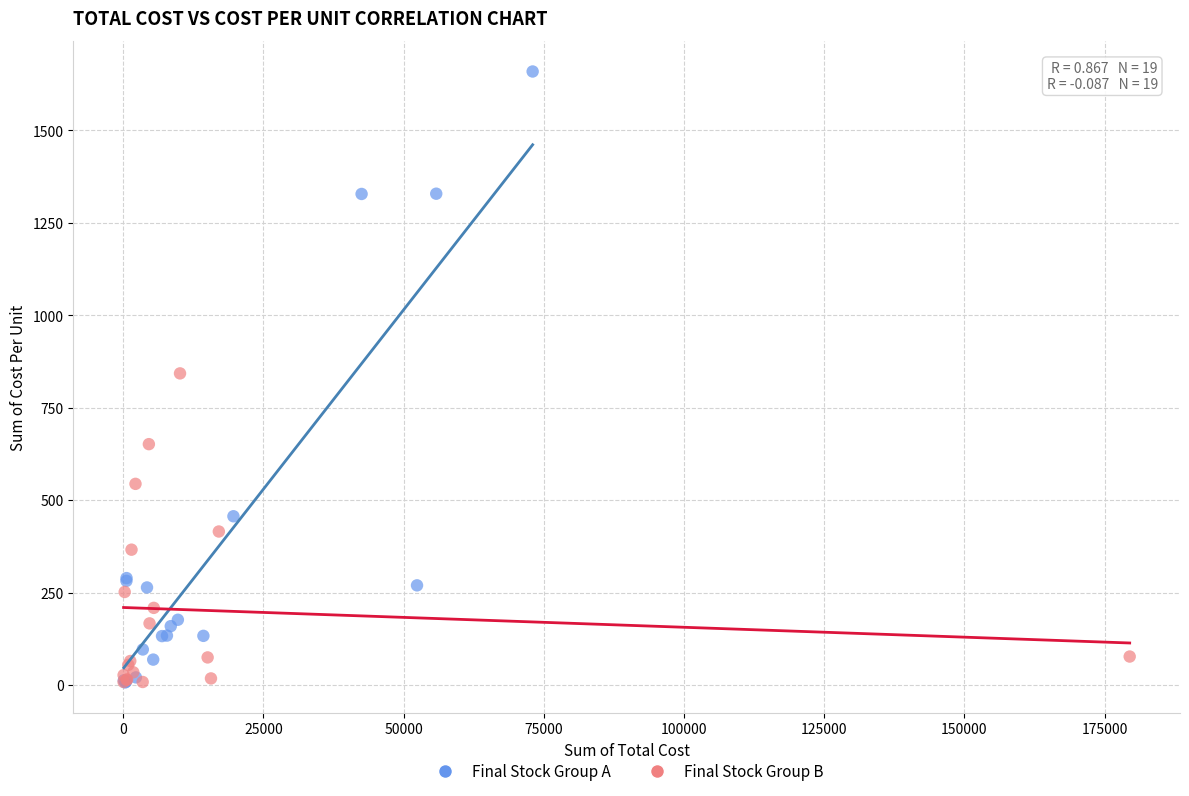

What are all the series names shown in the legend?

Final Stock Group A, Final Stock Group B